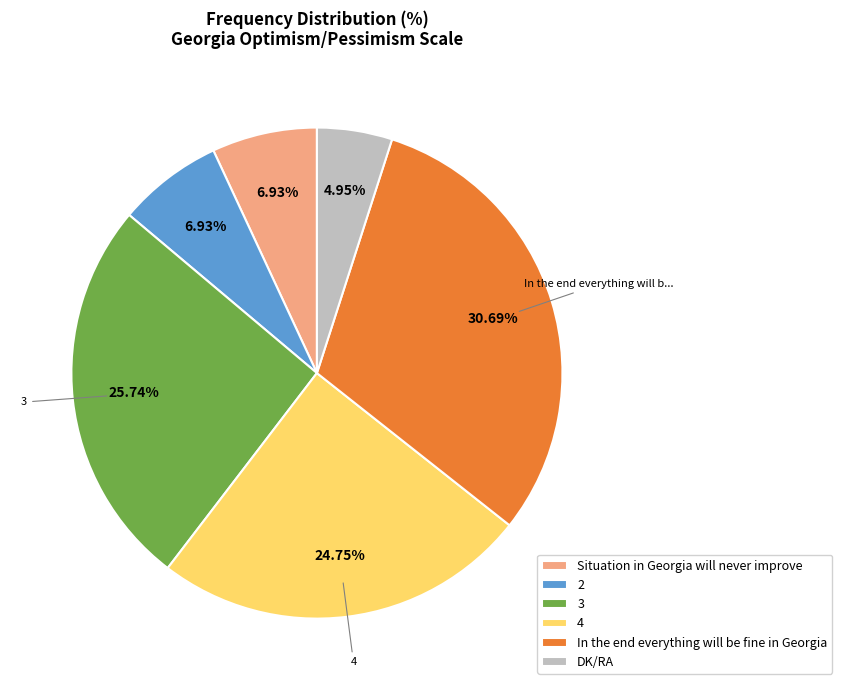

Count the number of slices in the pie.

6